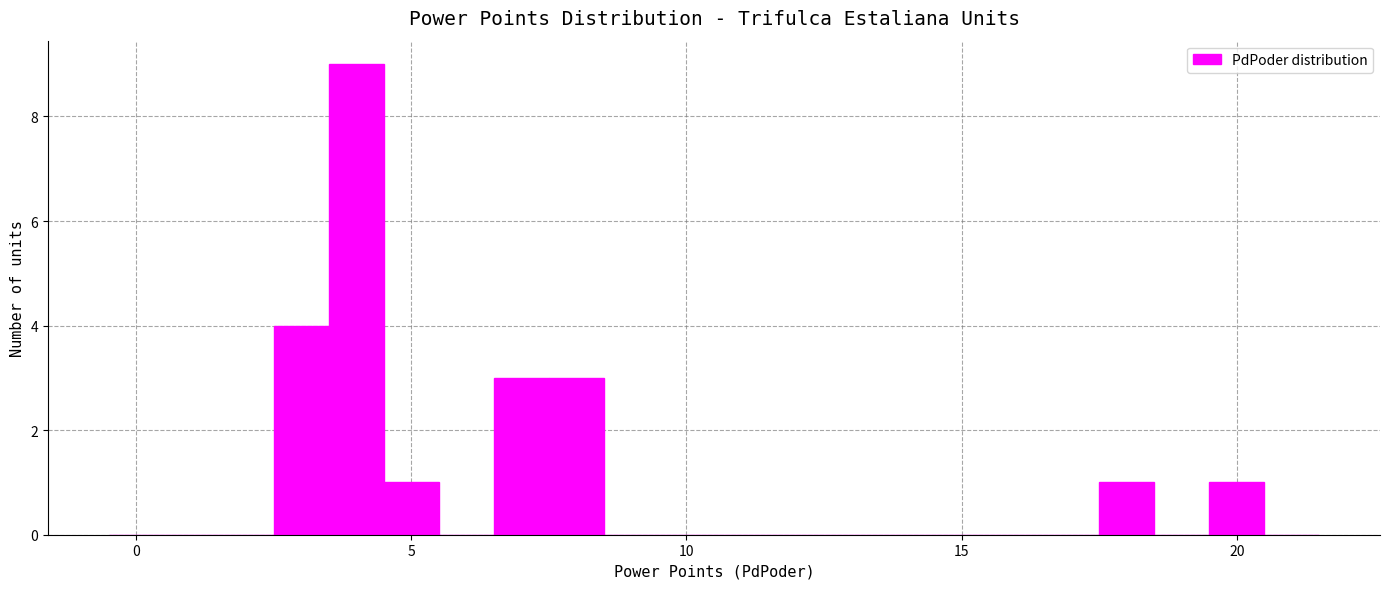

Around what value on the x-axis is the tallest bar? Give the approximate position of its centre, as read against the axis.

4.0